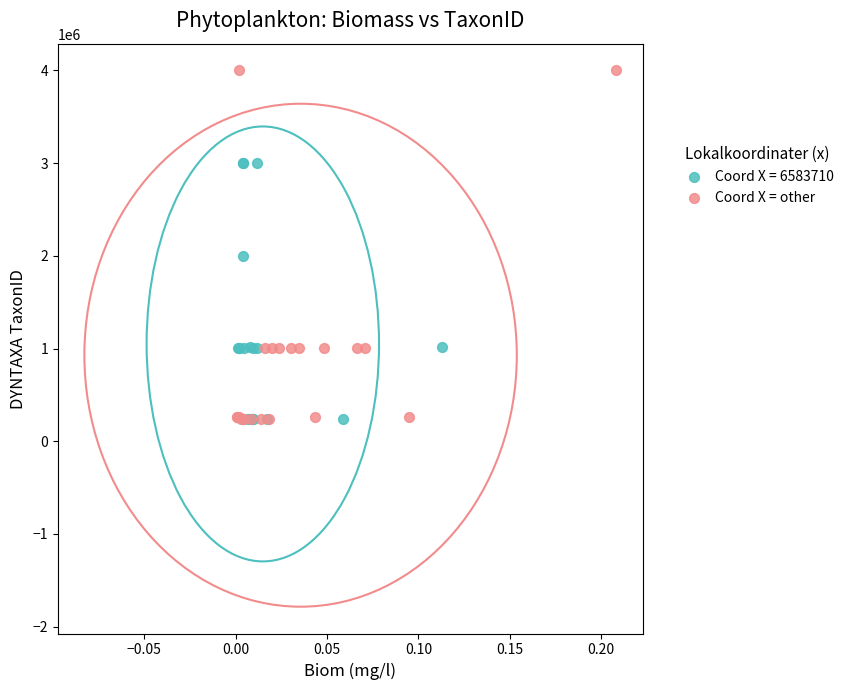

Which series has the largest Y range (max minus min)?

Coord X = other